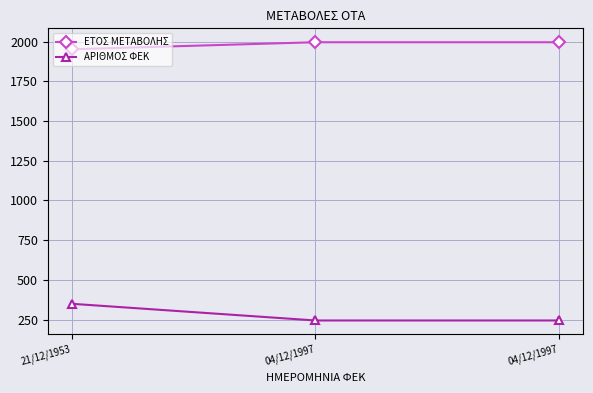

Count the number of categories in the chart.

3